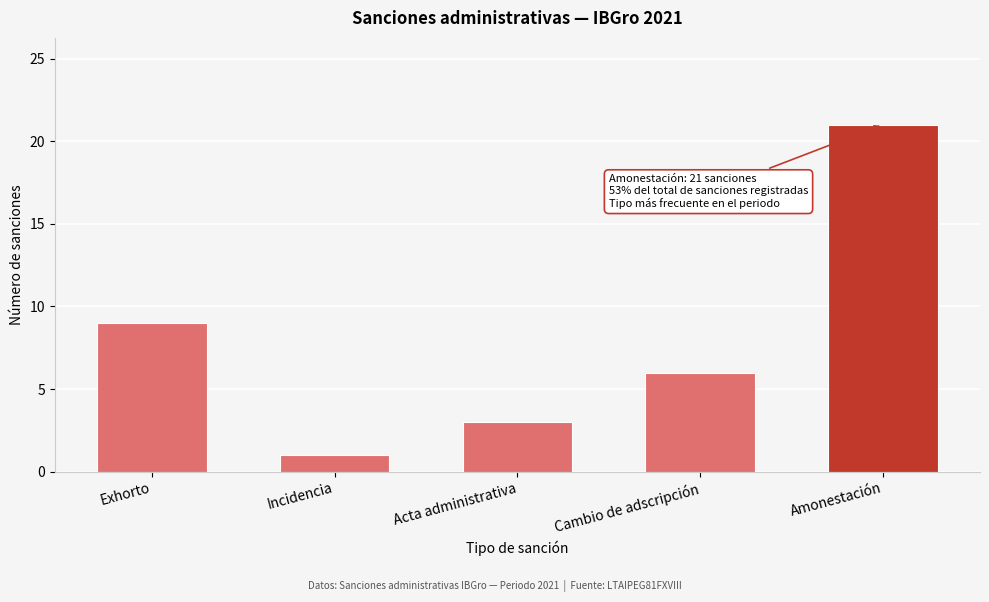

Reading left to right, extract all data points from this chart.

9	1	3	6	21